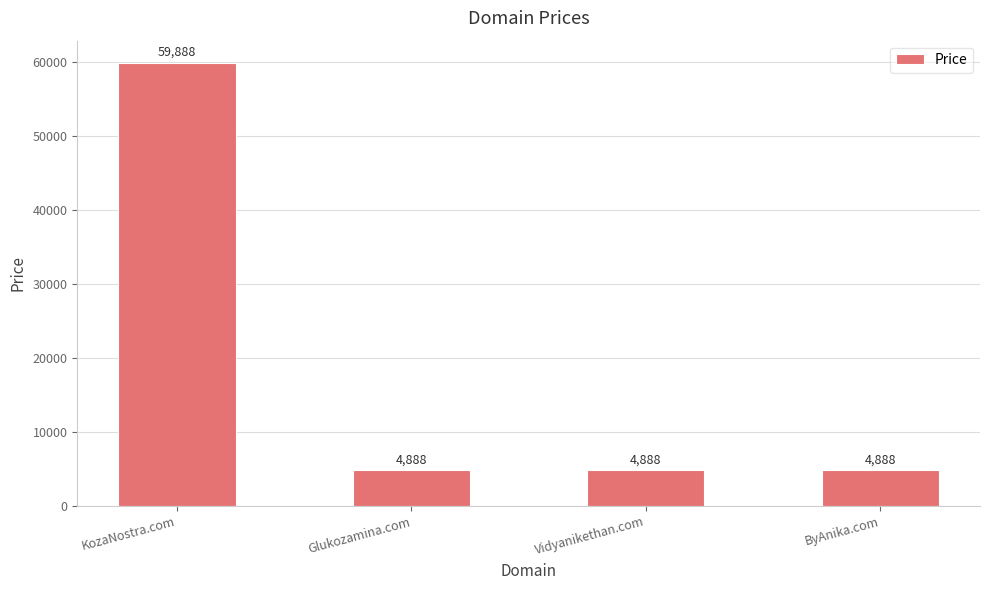

Reading left to right, extract all data points from this chart.

KozaNostra.com=59888	Glukozamina.com=4888	Vidyanikethan.com=4888	ByAnika.com=4888